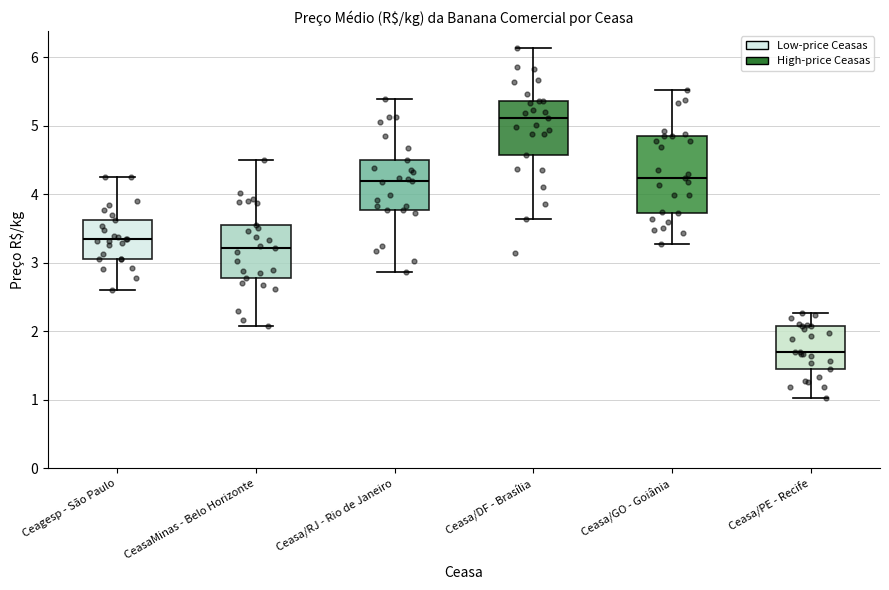

Reading left to right, read every box against the y-axis: the position of its median line, the range the box covers, and the ends of its whiskers. The values are not printed on the chart, so give them approximately, as read against the axis.

Ceagesp - São Paulo: median 3.4, box 3.1 to 3.6, whiskers 2.6 to 4.2
CeasaMinas - Belo Horizonte: median 3.2, box 2.8 to 3.6, whiskers 2.1 to 4.5
Ceasa/RJ - Rio de Janeiro: median 4.2, box 3.8 to 4.5, whiskers 2.9 to 5.4
Ceasa/DF - Brasília: median 5.1, box 4.6 to 5.4, whiskers 3.6 to 6.1
Ceasa/GO - Goiânia: median 4.2, box 3.7 to 4.9, whiskers 3.3 to 5.5
Ceasa/PE - Recife: median 1.7, box 1.4 to 2.1, whiskers 1.0 to 2.3